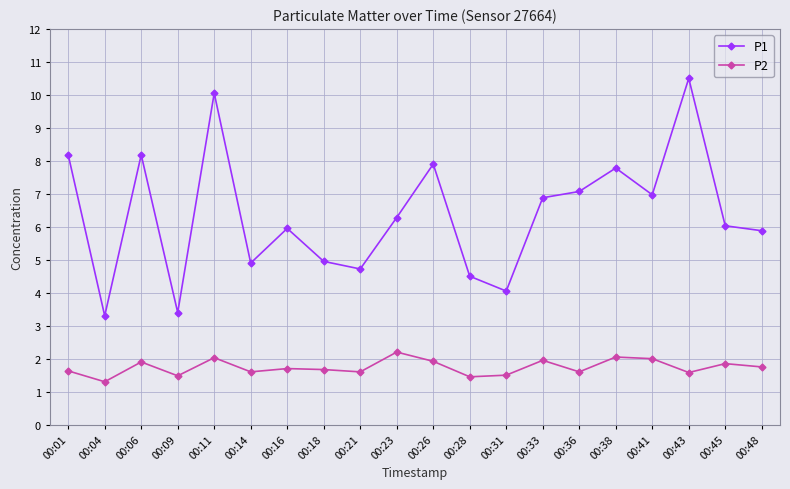

True or false: P2 and P1 intersect in this chart.

False